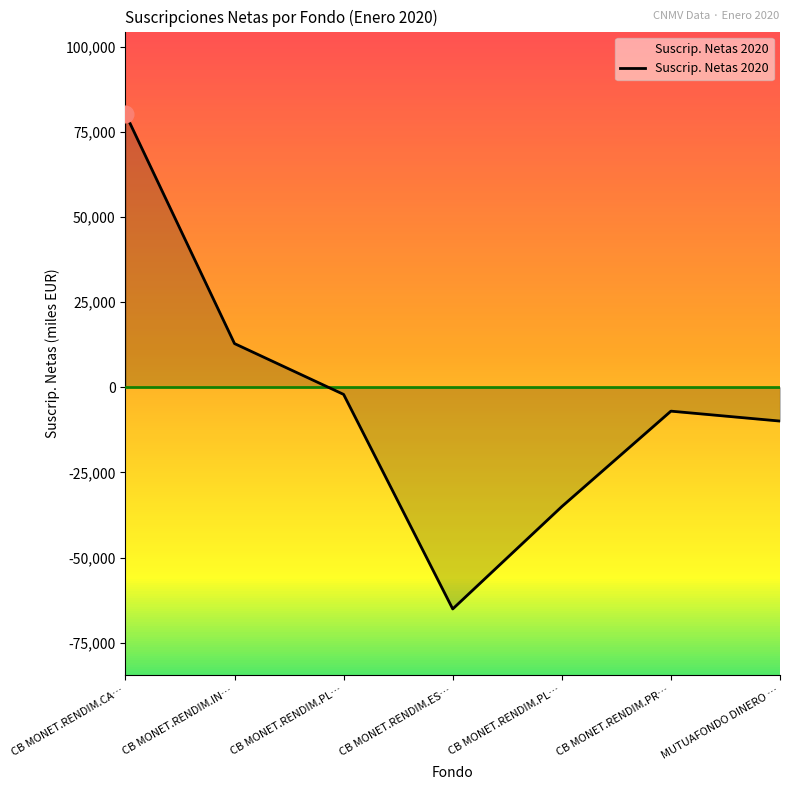

How many lines are shown in the chart?

1